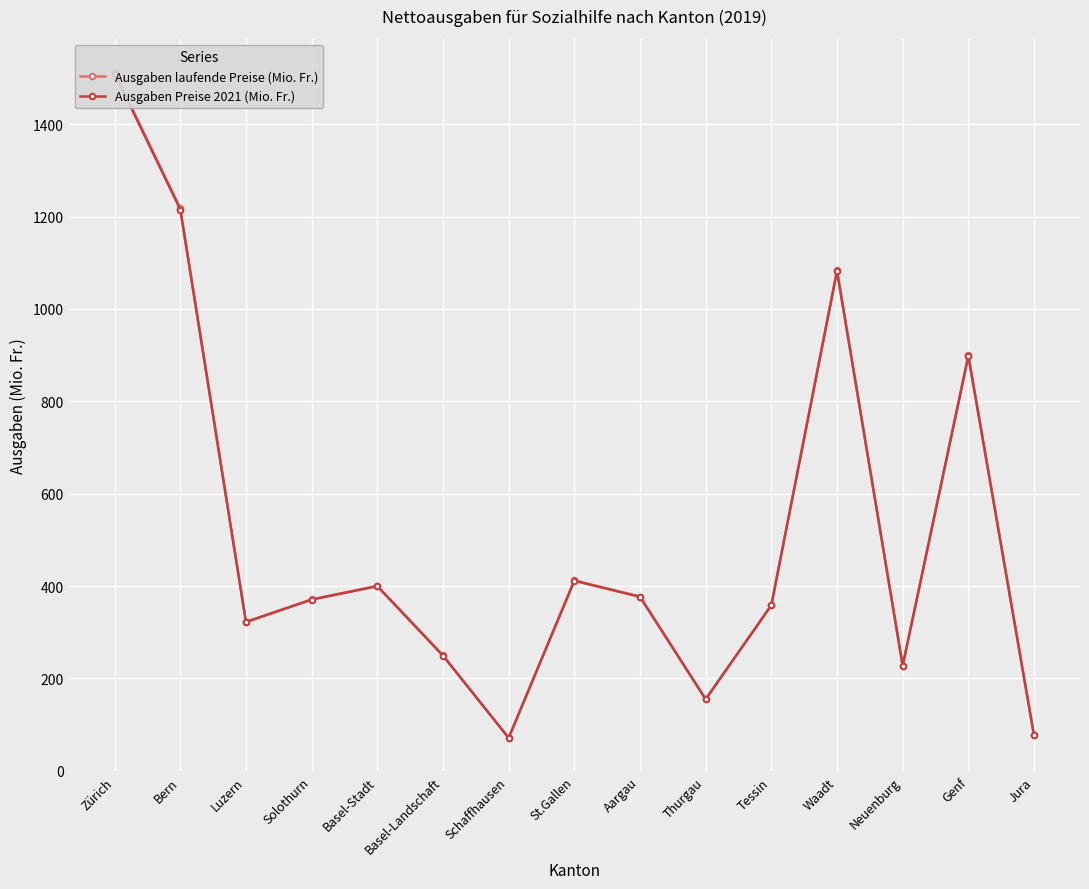

Reading left to right, extract all data points from this chart.

Ausgaben laufende Preise (Mio. Fr.): Zürich=1512.6	Bern=1217.7	Luzern=322.7	Solothurn=371.3	Basel-Stadt=400.5	Basel-Landschaft=249.9	Schaffhausen=71.4	St.Gallen=412.3	Aargau=377.4	Thurgau=155.3	Tessin=359.1	Waadt=1084.0	Neuenburg=228.0	Genf=899.6	Jura=76.8
Ausgaben Preise 2021 (Mio. Fr.): Zürich=1509.6	Bern=1215.3	Luzern=322.1	Solothurn=370.6	Basel-Stadt=399.7	Basel-Landschaft=249.4	Schaffhausen=71.3	St.Gallen=411.5	Aargau=376.7	Thurgau=155.0	Tessin=358.4	Waadt=1081.8	Neuenburg=227.5	Genf=897.8	Jura=76.6